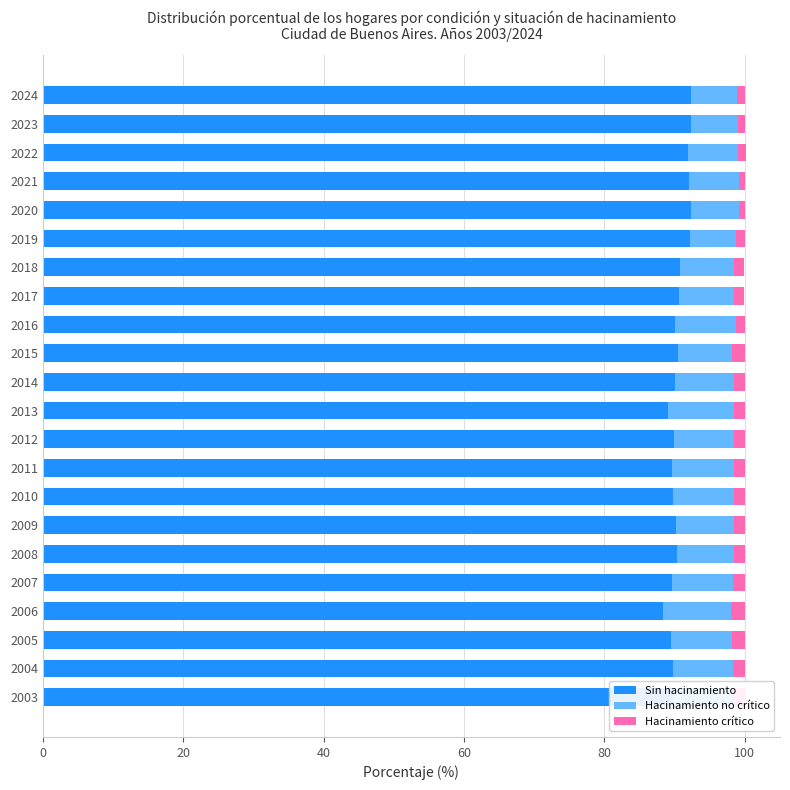

What is the difference between the maximum and minimum values in the Sin hacinamiento series?

3.9